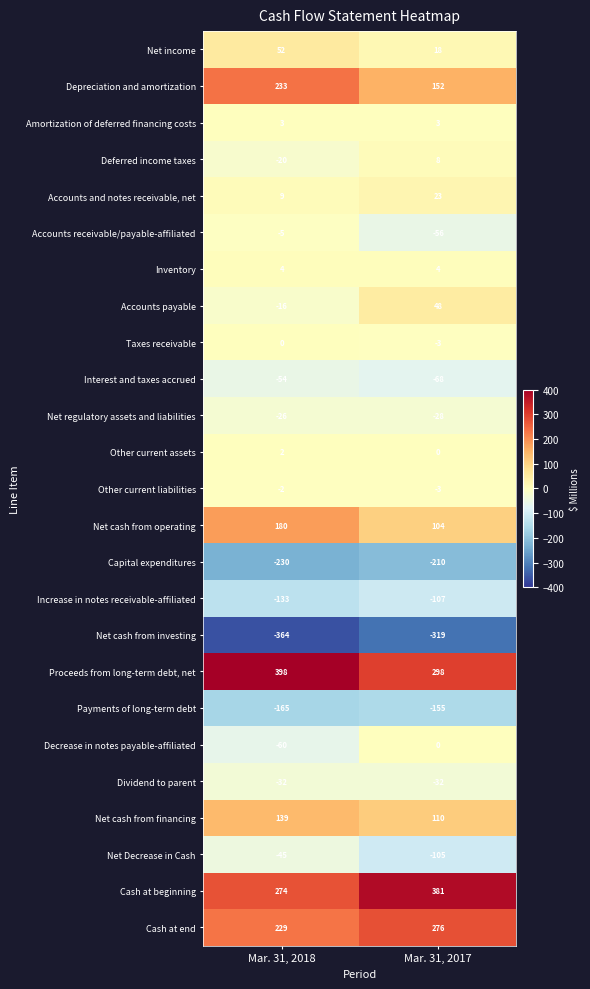

What value does the Increase in notes receivable-affiliated series have at Mar. 31, 2017, to the nearest 10?

-110